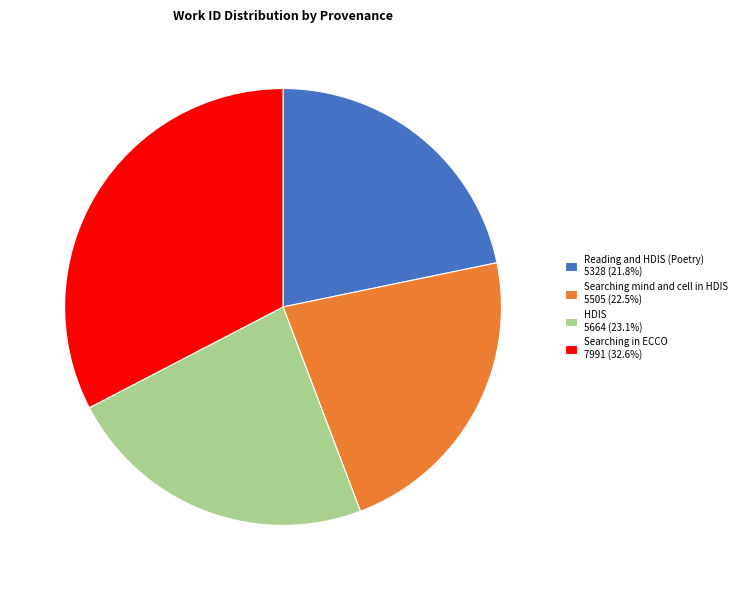

Combined, do Searching in ECCO and Searching mind and cell in HDIS account for over 50%?

Yes